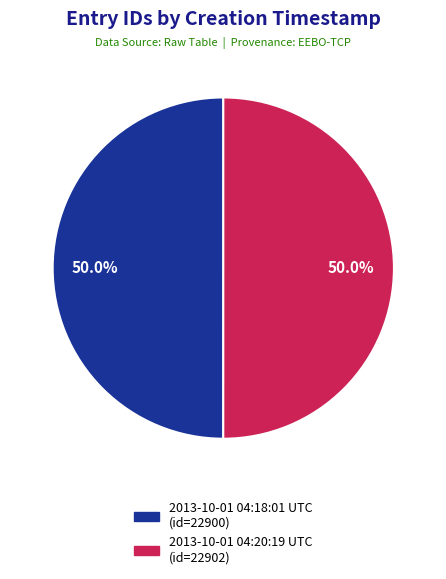

To the nearest percent, what portion does 2013-10-01 04:18:01 UTC represent?

50%